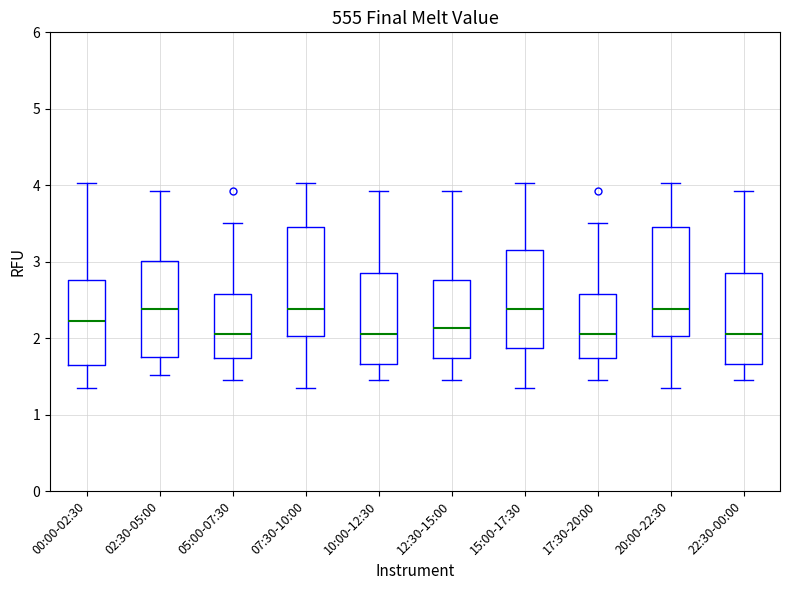

Where does the median line of the box for 22:30-00:00 sit on the y-axis? The values are not printed on the chart, so give them approximately, as read against the axis.

2.1